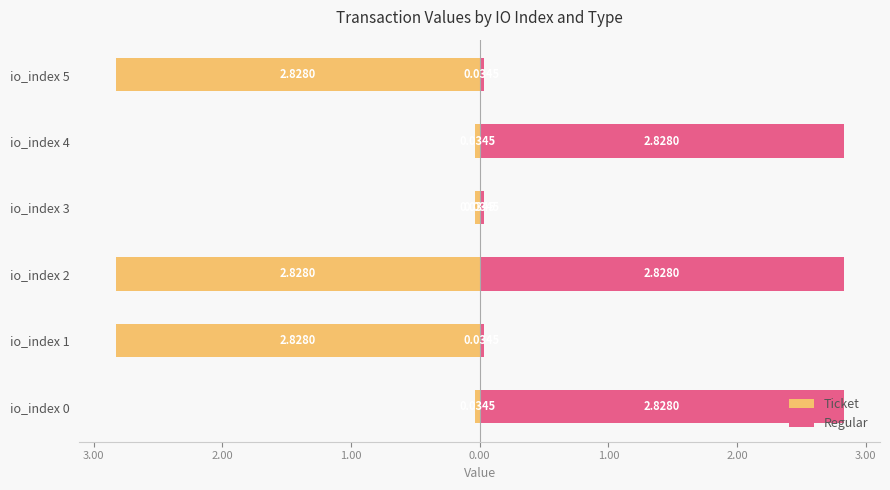

How many bars are there in total?

12